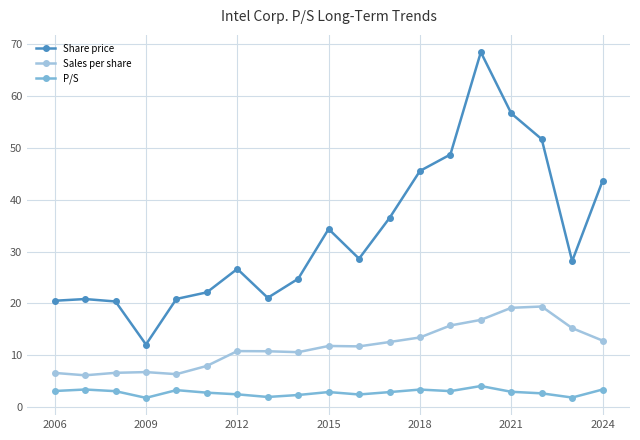

What are all the series names shown in the legend?

Share price, Sales per share, P/S